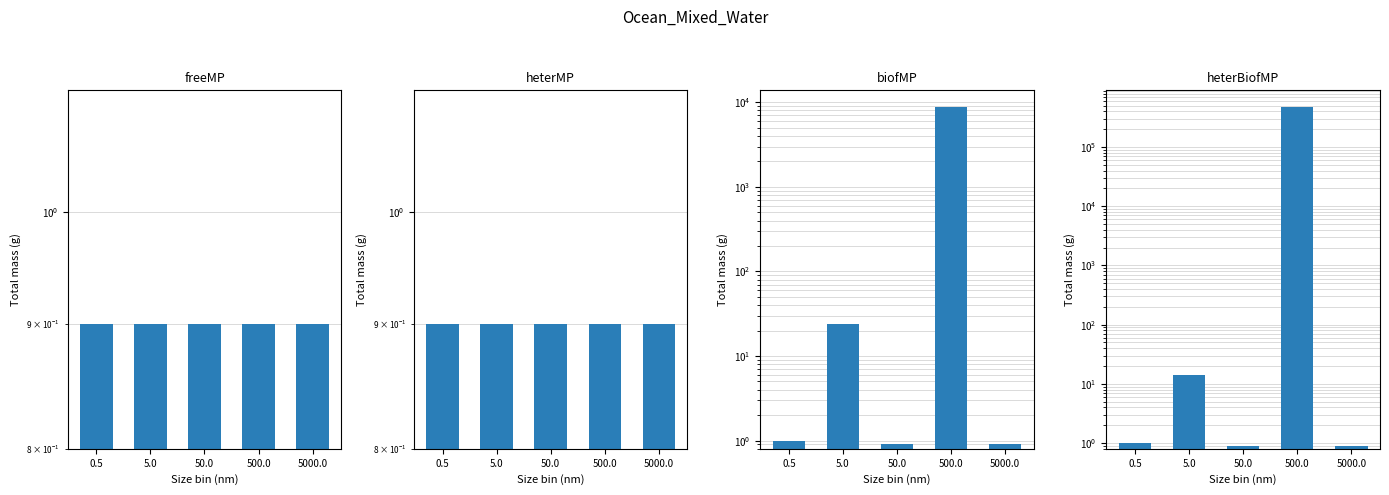

Read the biofMP value at 5.0.

24.0